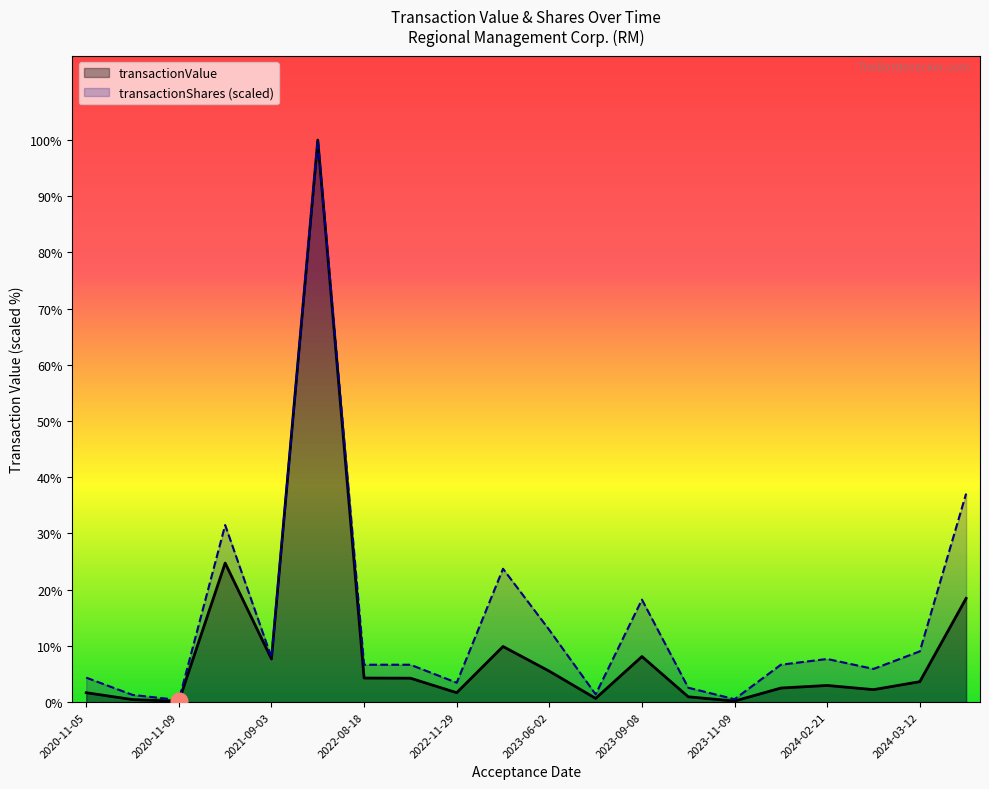

What is the average value of the transactionValue series?

1188842